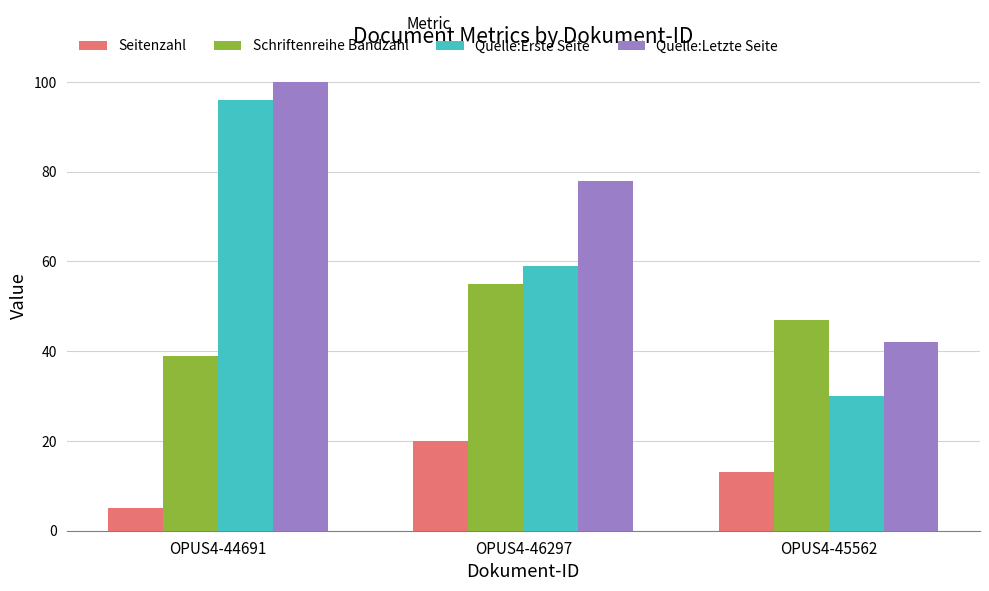

Reading right to left, transcribe all the data shown in this chart.

Seitenzahl: 13	20	5
Schriftenreihe Bandzahl: 47	55	39
Quelle:Erste Seite: 30	59	96
Quelle:Letzte Seite: 42	78	100